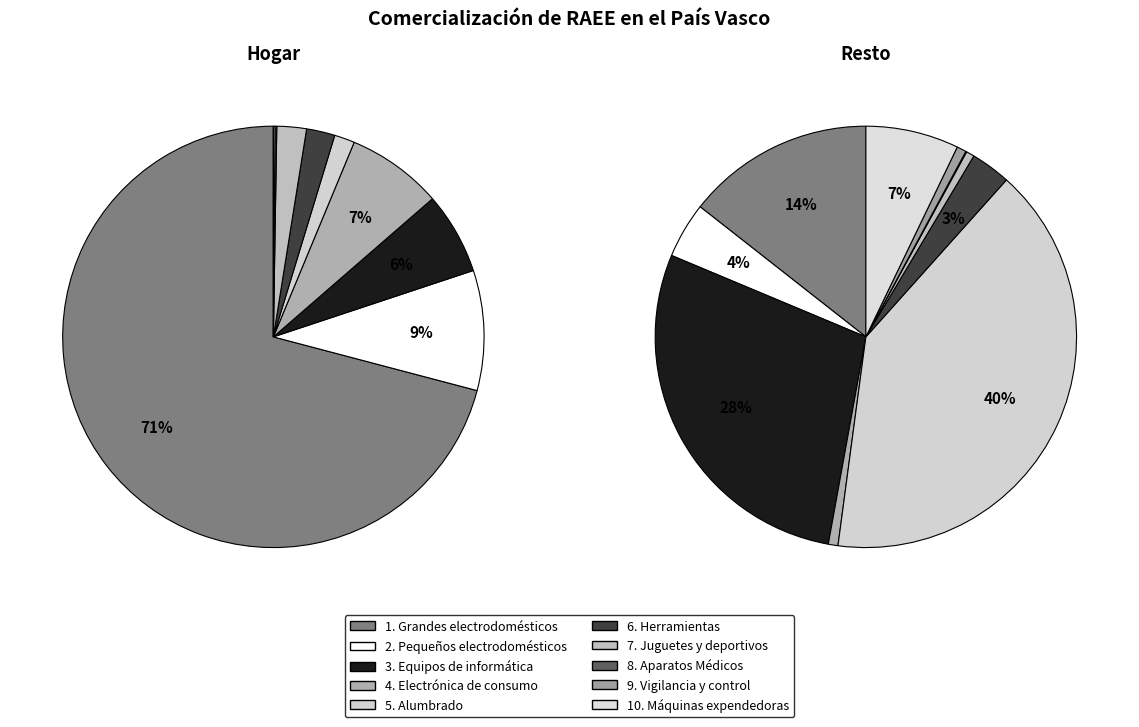

Which category has the biggest portion of the pie?

1. Grandes electrodomésticos